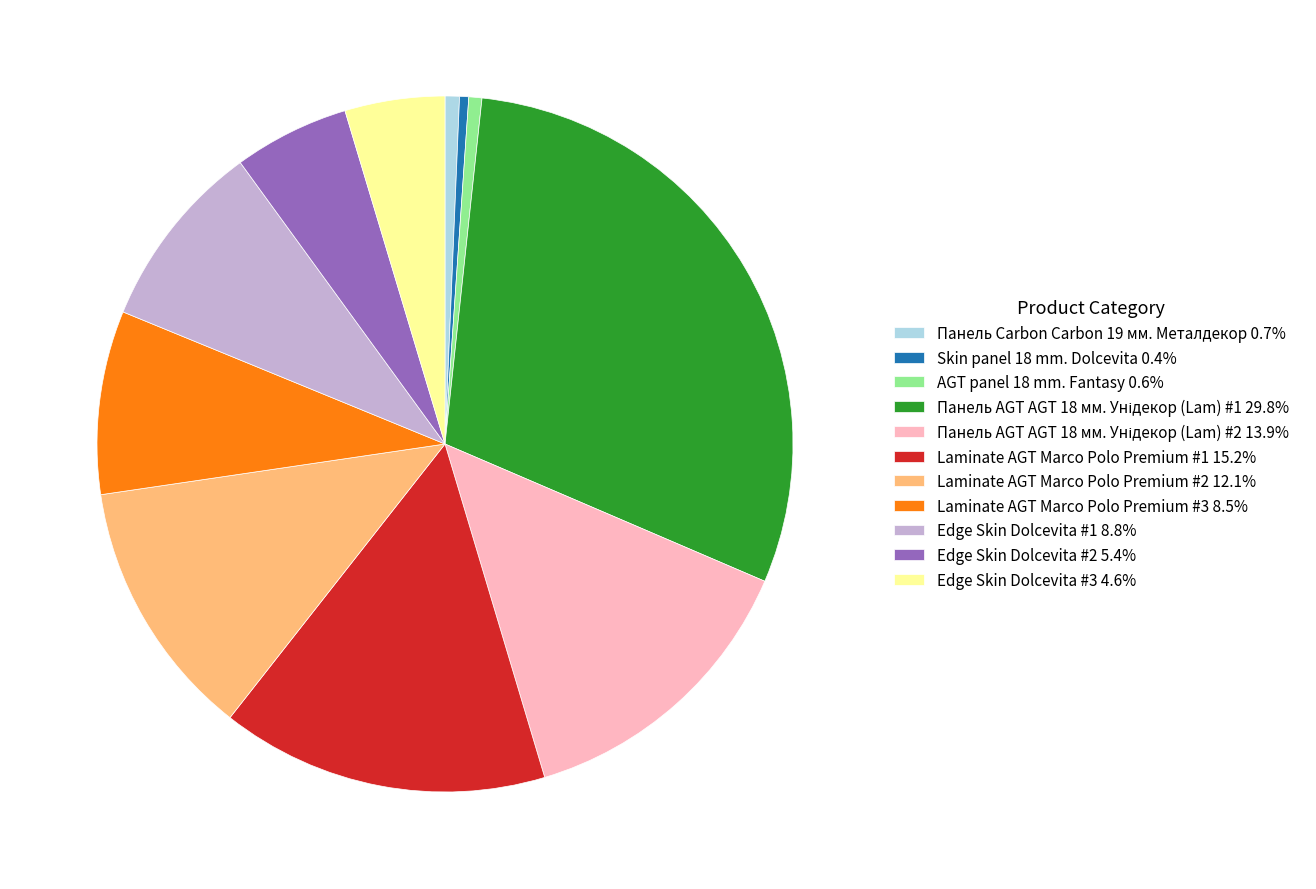

What is the ratio of the value at Edge Skin Dolcevita #2 5.4% to the value at Laminate AGT Marco Polo Premium #1 15.2%?

0.4